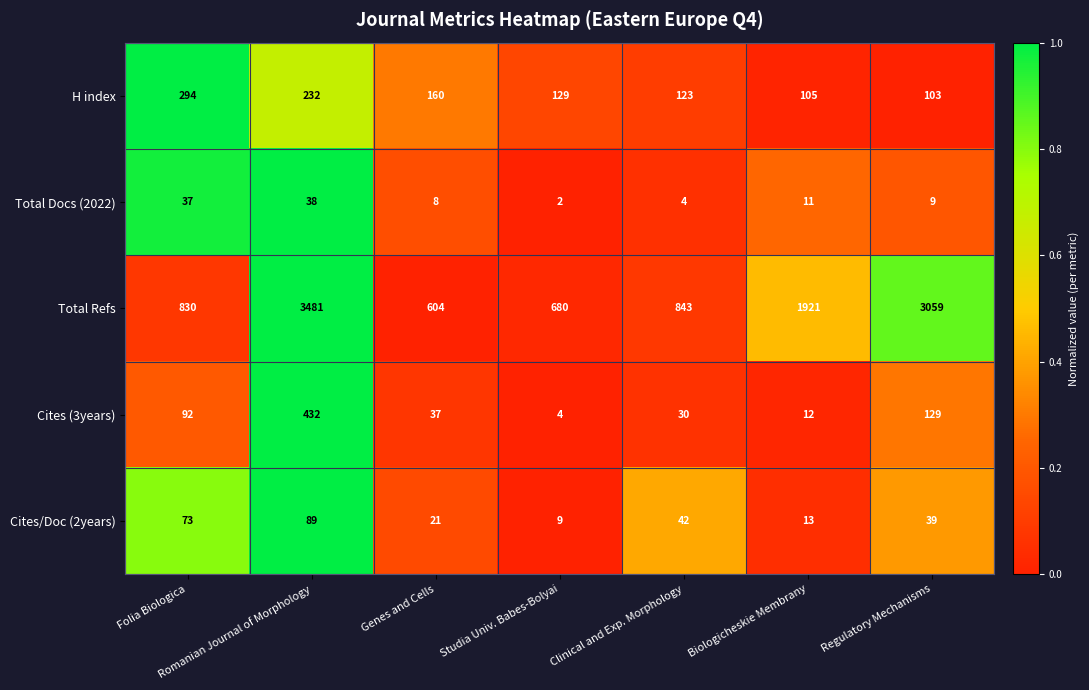

True or false: H index has a value of 179 at Clinical and Exp. Morphology.

False